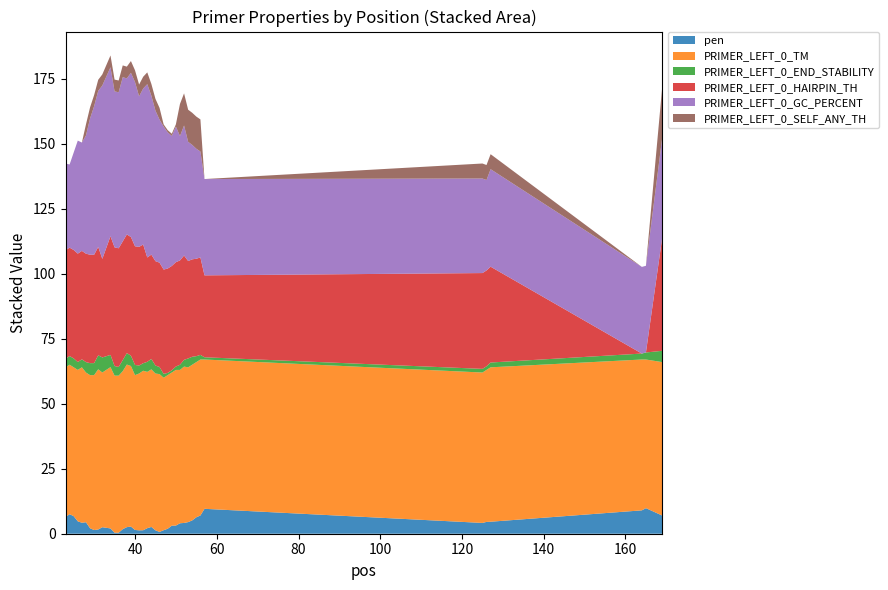

Reading right to left, extract all data points from this chart.

pen: 169=7.0	165=9.8	164=9.0	127=4.6	126=4.5	125=4.2	57=9.6	56=7.0	55=6.3	54=5.1	53=4.5	52=4.1	51=4.0	50=3.1	49=3.1	48=1.9	47=1.4	46=0.7	45=1.3	44=2.6	43=2.1	42=1.3	41=1.3	40=1.4	39=2.8	38=2.5	37=1.8	36=0.4	35=0.4	34=2.0	32=2.5	31=1.6	30=1.4	29=2.1	28=4.4	27=4.2	26=4.8	25=6.7	24=7.5	23=6.4
PRIMER_LEFT_0_TM: 169=59.0	165=57.2	164=58.0	127=59.4	126=58.5	125=57.8	57=57.4	56=60.0	55=59.7	54=59.9	53=59.5	52=60.1	51=59.0	50=59.9	49=58.9	48=59.1	47=58.6	46=60.7	45=60.3	44=60.6	43=60.1	42=61.3	41=60.3	40=59.6	39=61.8	38=62.5	37=60.8	36=60.4	35=60.4	34=62.0	32=59.5	31=61.6	30=59.6	29=58.9	28=57.6	27=59.8	26=58.2	25=57.3	24=57.5	23=57.6
PRIMER_LEFT_0_END_STABILITY: 169=4.3	165=2.7	164=2.3	127=1.9	126=1.4	125=1.4	57=0.9	56=1.8	55=2.3	54=3.1	53=3.4	52=2.6	51=2.0	50=1.3	49=0.9	48=0.9	47=1.5	46=2.7	45=3.1	44=4.0	43=3.9	42=2.9	41=3.1	40=3.9	39=4.0	38=4.4	37=4.3	36=3.4	35=3.7	34=4.7	32=5.8	31=5.4	30=4.6	29=4.6	28=4.0	27=3.1	26=3.0	25=3.4	24=3.3	23=3.3
PRIMER_LEFT_0_HAIRPIN_TH: 169=43.7	165=0.0	164=0.0	127=36.9	126=36.9	125=36.9	57=31.5	56=37.5	55=37.5	54=37.5	53=37.5	52=40.1	51=40.1	50=40.1	49=40.1	48=40.1	47=40.1	46=40.1	45=40.1	44=40.1	43=40.1	42=45.6	41=45.6	40=45.6	39=45.6	38=45.6	37=45.6	36=45.6	35=45.6	34=45.6	32=37.9	31=41.7	30=41.7	29=41.7	28=41.7	27=41.7	26=41.7	25=41.7	24=41.7	23=41.7
PRIMER_LEFT_0_GC_PERCENT: 169=38.5	165=33.3	164=33.3	127=37.5	126=34.8	125=36.4	57=37.0	56=40.7	55=42.3	54=44.0	53=45.8	52=50.0	51=47.8	50=52.2	49=50.0	48=52.4	47=55.0	46=55.0	45=57.9	44=61.1	43=66.7	42=60.0	41=57.9	40=63.2	39=63.2	38=60.0	37=63.2	36=60.0	35=60.0	34=65.0	32=66.7	31=60.0	30=57.1	29=52.4	28=45.5	27=41.7	26=43.5	25=37.5	24=32.0	23=33.3
PRIMER_LEFT_0_SELF_ANY_TH: 169=19.5	165=0.0	164=0.0	127=5.8	126=5.8	125=5.8	57=0.0	56=12.4	55=12.4	54=12.4	53=12.4	52=12.4	51=12.4	50=0.8	49=0.8	48=0.8	47=0.8	46=4.5	45=4.5	44=4.5	43=4.5	42=4.5	41=4.5	40=4.5	39=4.5	38=4.5	37=4.5	36=4.5	35=4.5	34=4.5	32=4.3	31=4.3	30=4.3	29=4.3	28=4.3	27=0.0	26=0.0	25=0.0	24=0.0	23=0.0